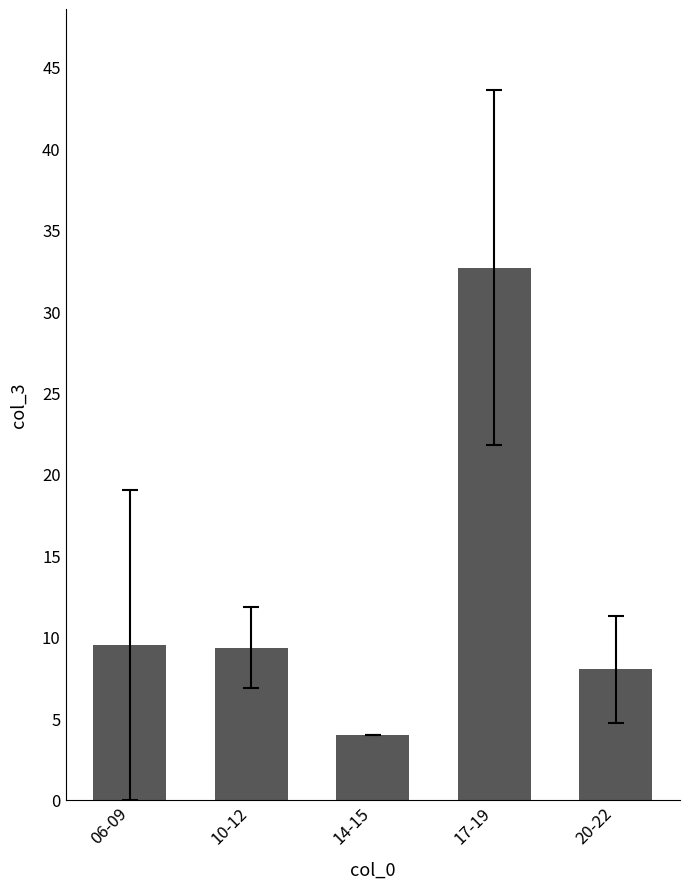

What is the sum of all values?

63.5